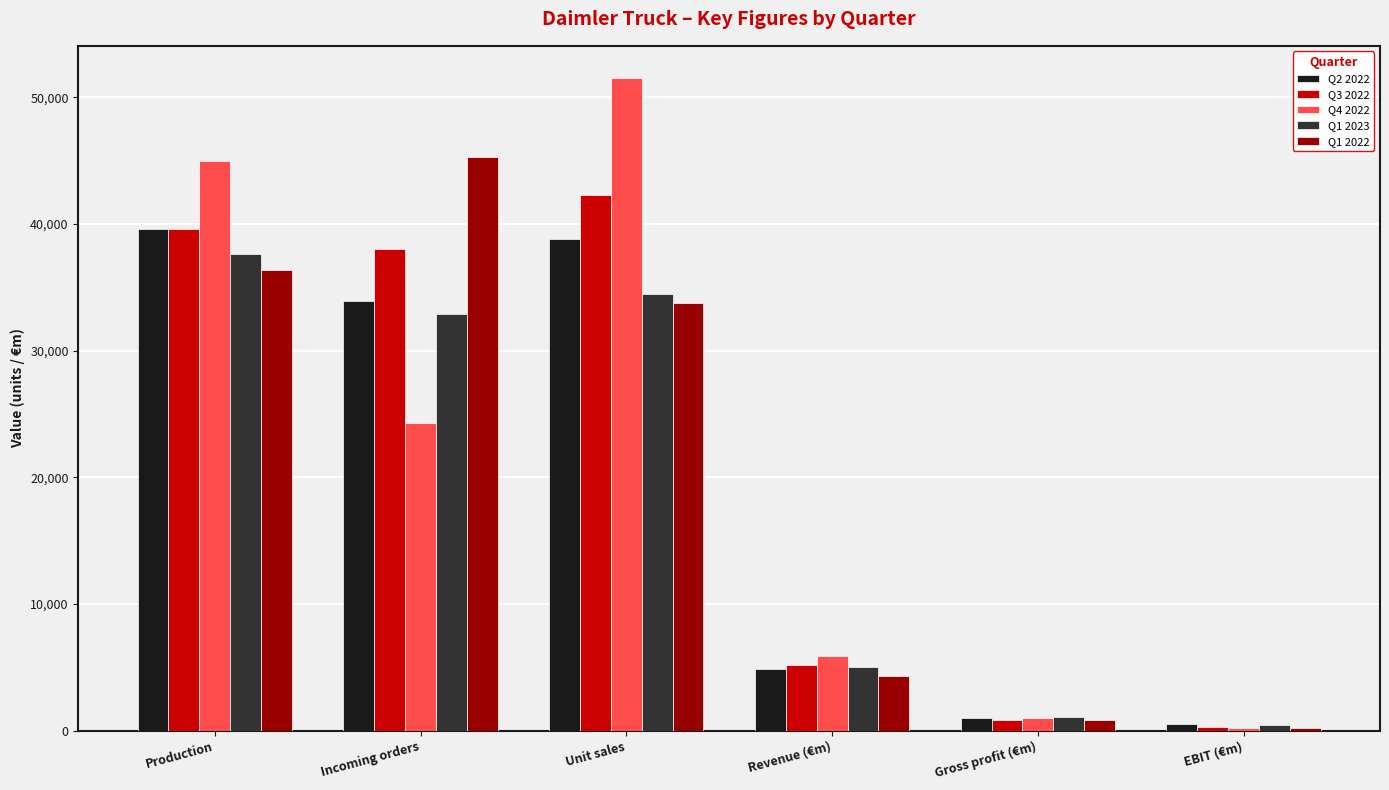

What is the spread (max minus min) of values at Incoming orders?

20951.0